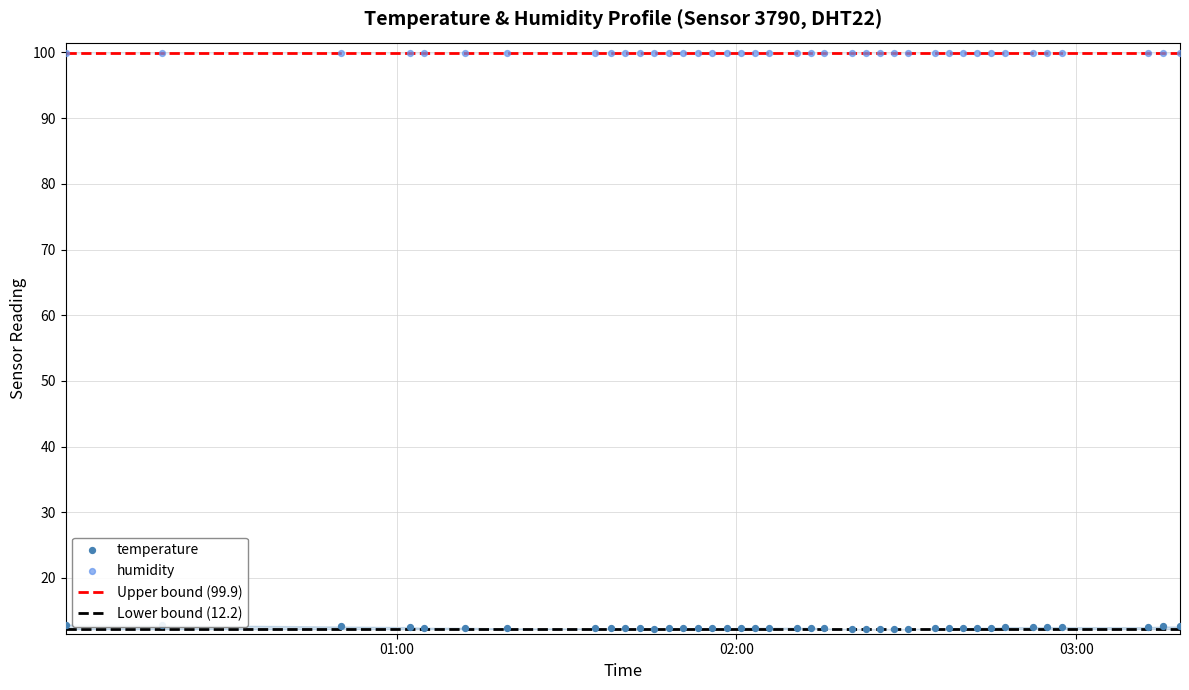

Approximately how many times larger is the value at 2023-05-10T01:53:07 compared to 2023-05-10T01:37:46?

1.0